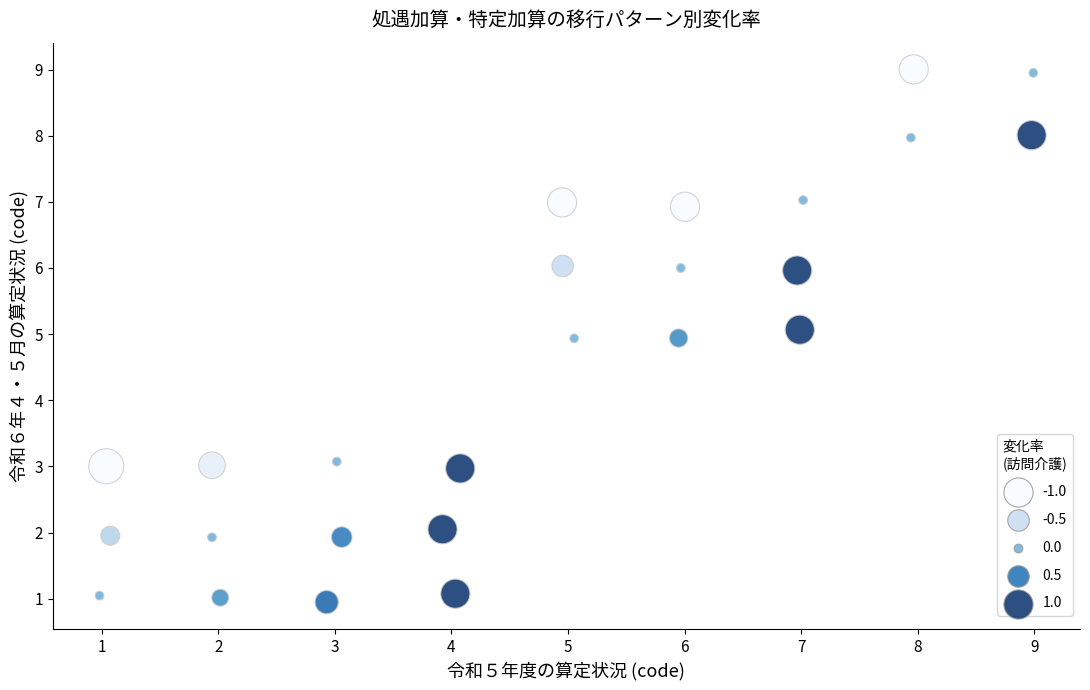

What is the range of Y values (max minus min)?

8.1